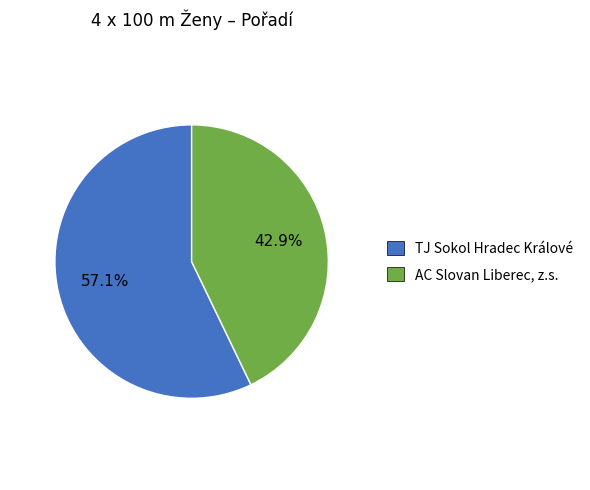

How many slices are in this pie chart?

2